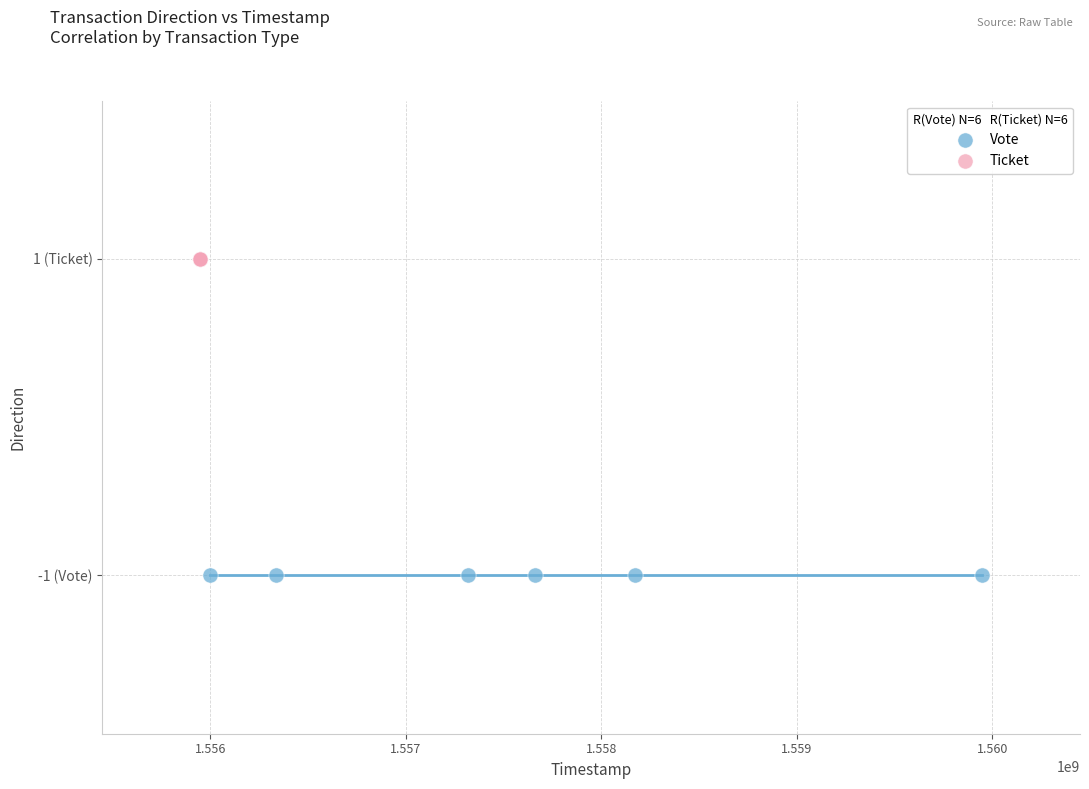

What are all the series names shown in the legend?

Vote, Ticket